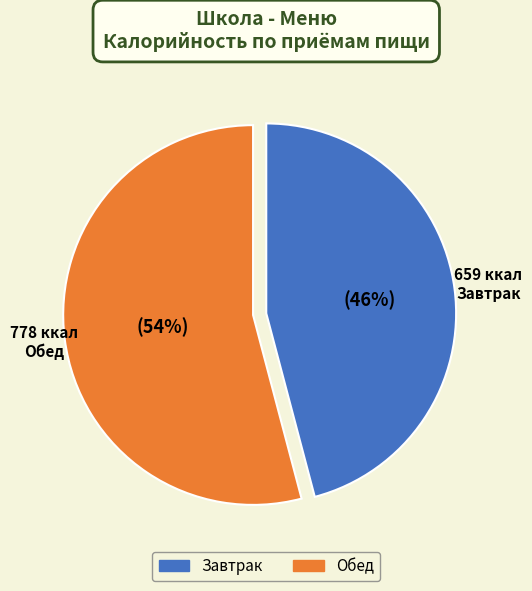

Does any single category account for the majority?

Yes